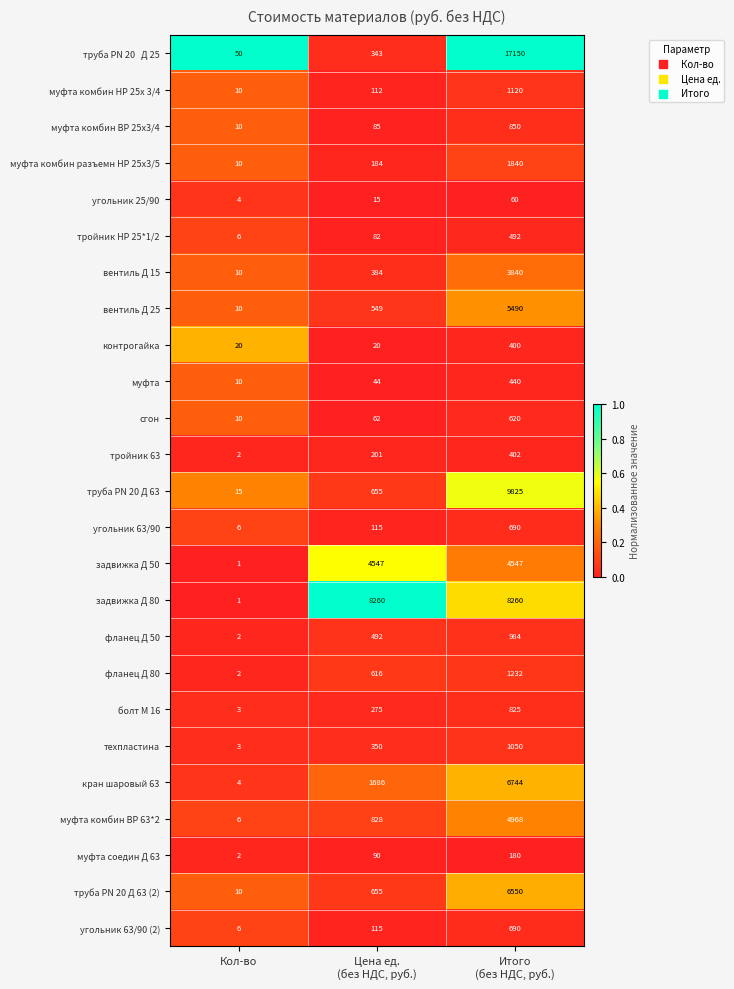

The value of сгон at Кол-во is 16. True or false?

False